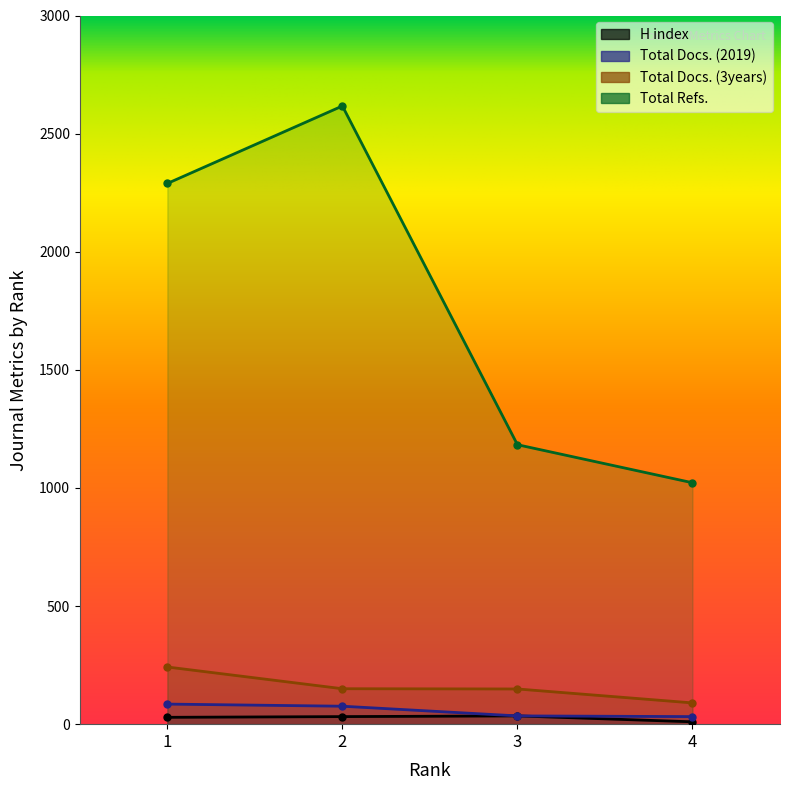

What is the value of the Total Docs. (3years) point at the 2nd from the left?

150